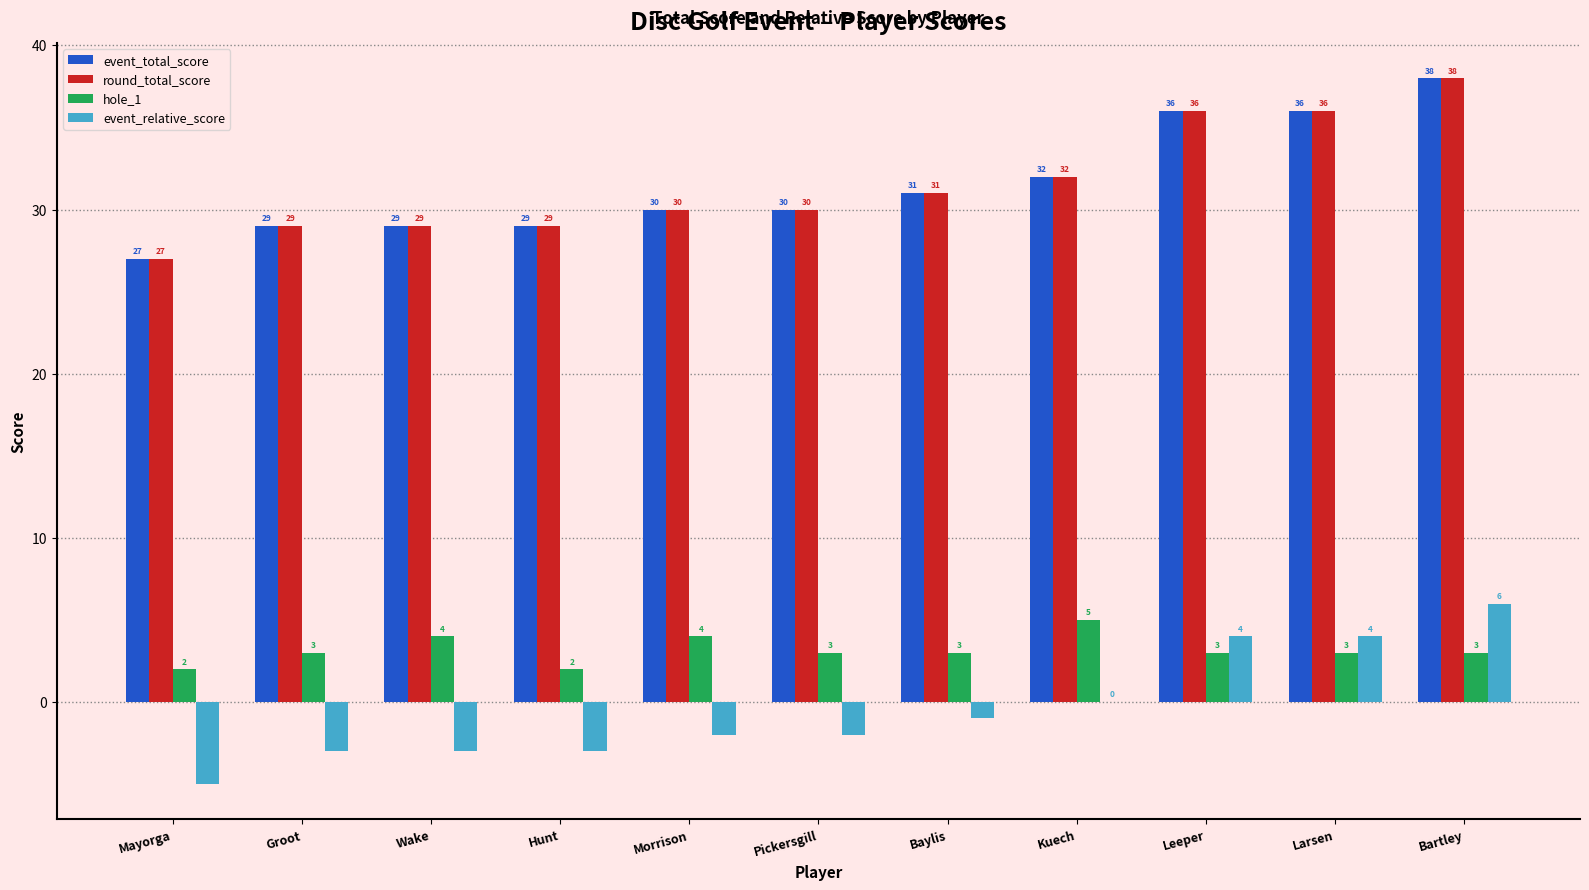

Where is round_total_score nearest to the value 32?

Kuech